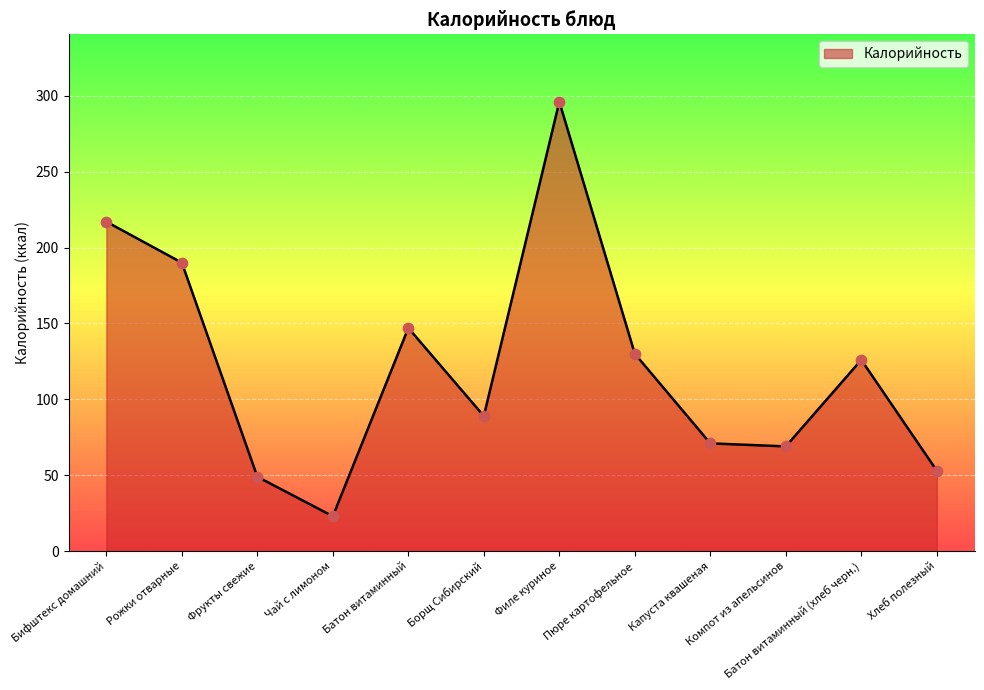

Between Фрукты свежие and Рожки отварные, which is larger?

Рожки отварные